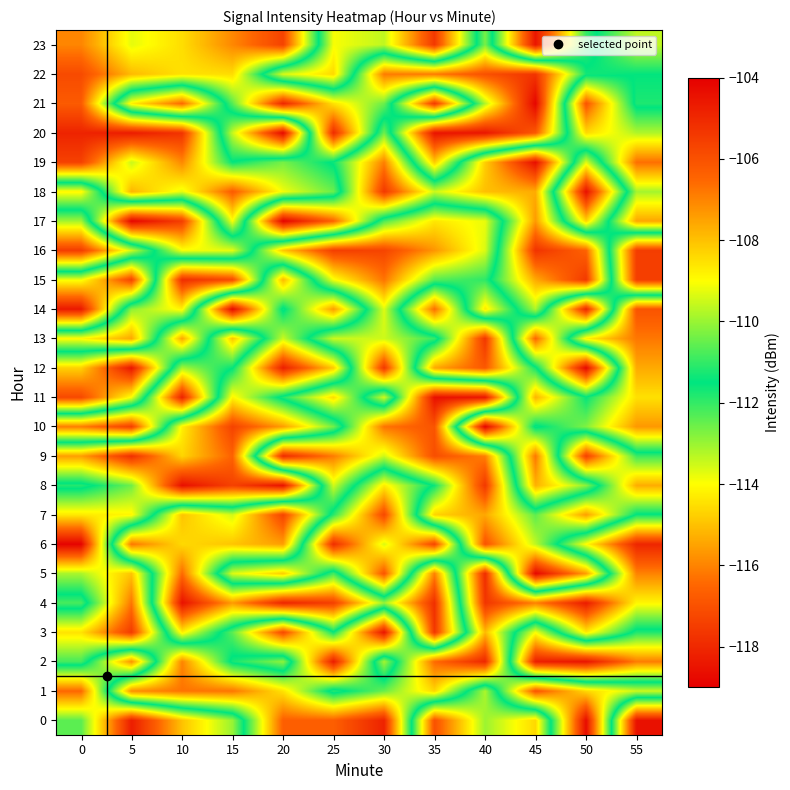

At which category does the chart reach its peak across all series?

45